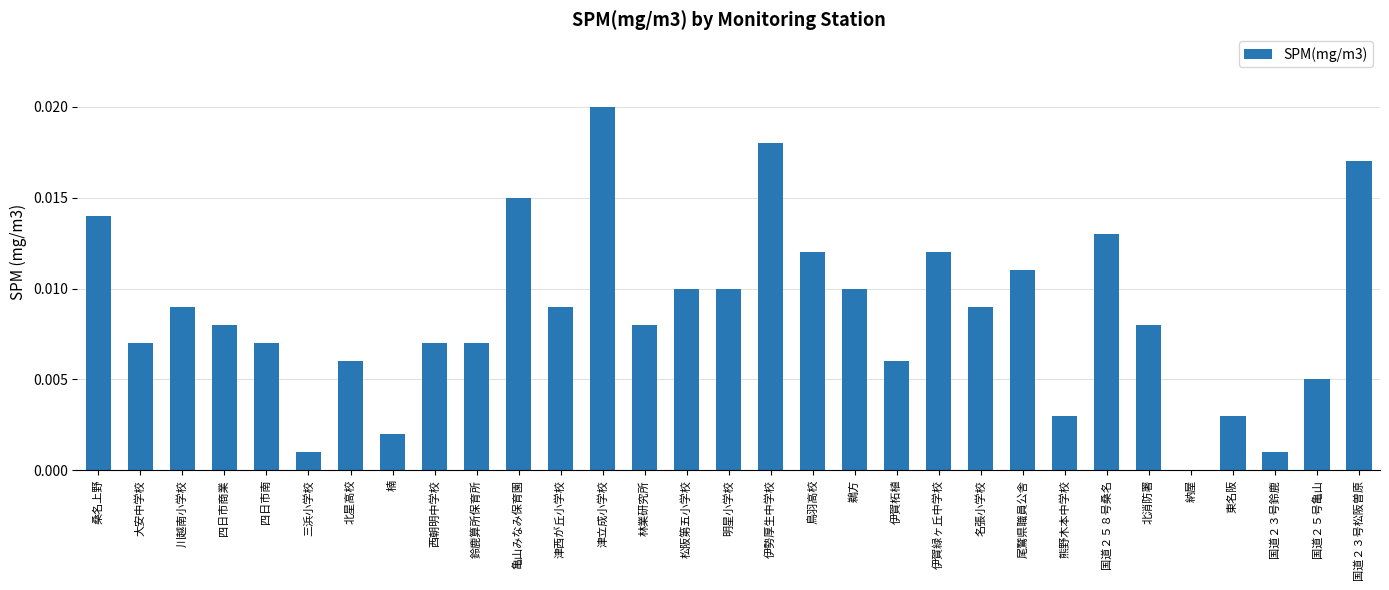

Count the number of data series in this chart.

1